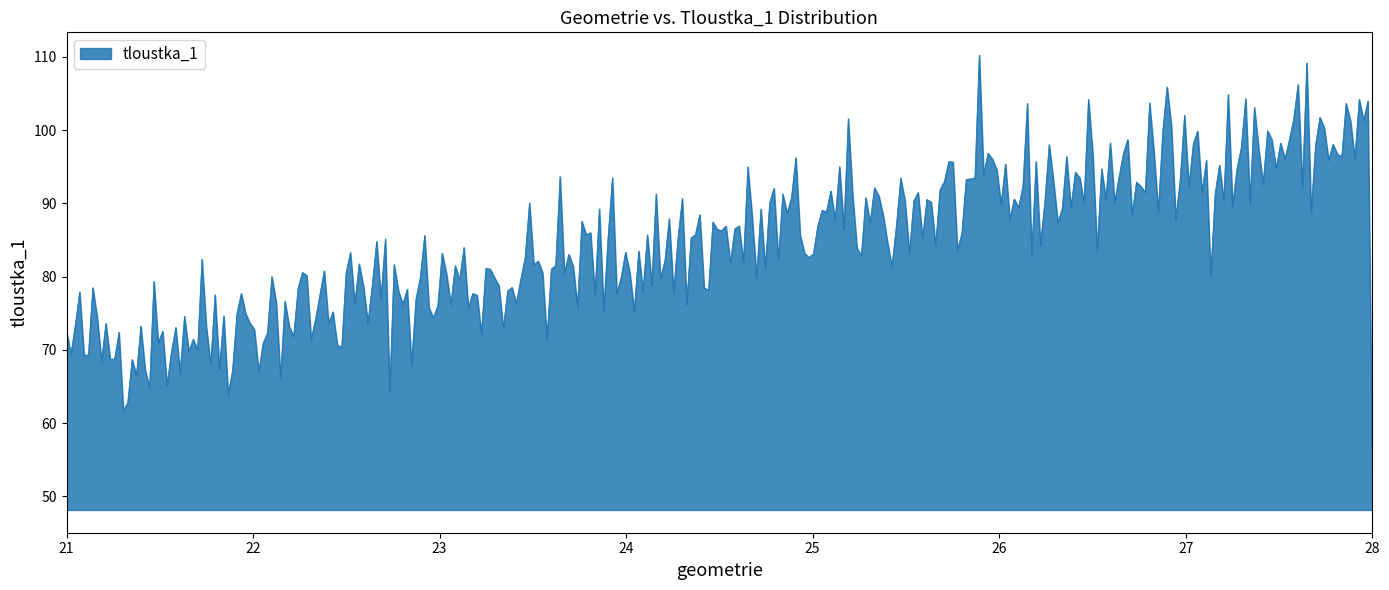

How many distinct data groups are displayed?

1